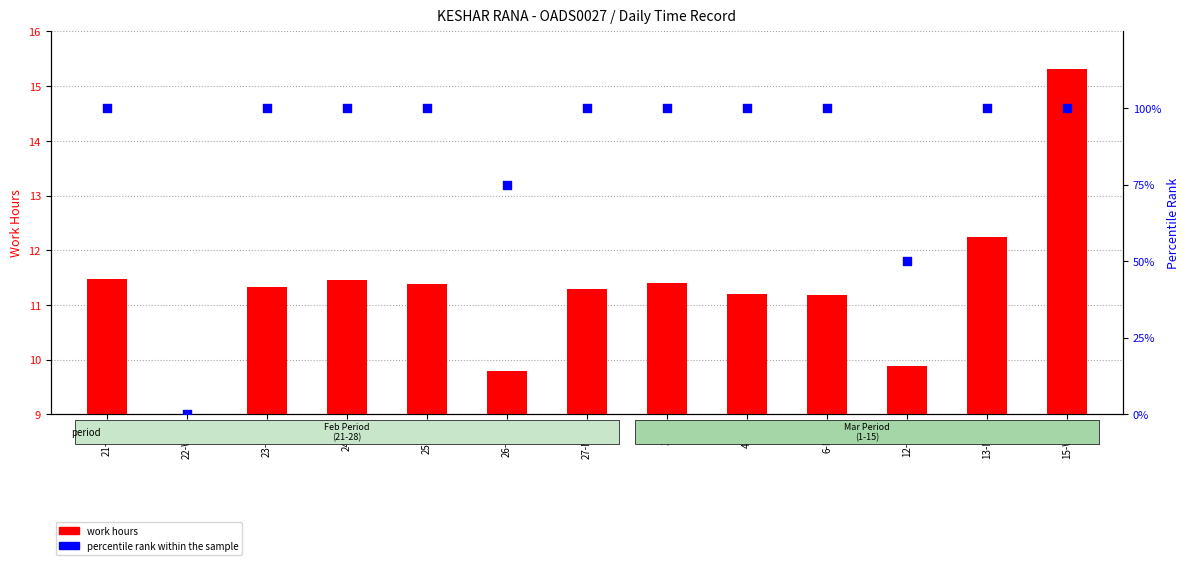

Which series has the largest total across all categories?

percentile rank within the sample